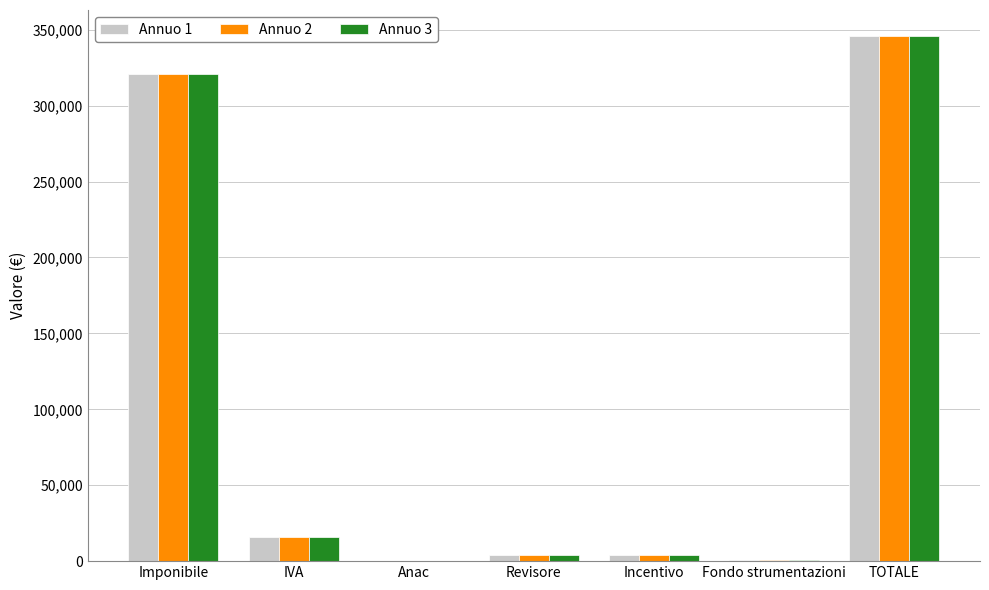

Which category has the highest value in the Annuo 1 series?

TOTALE